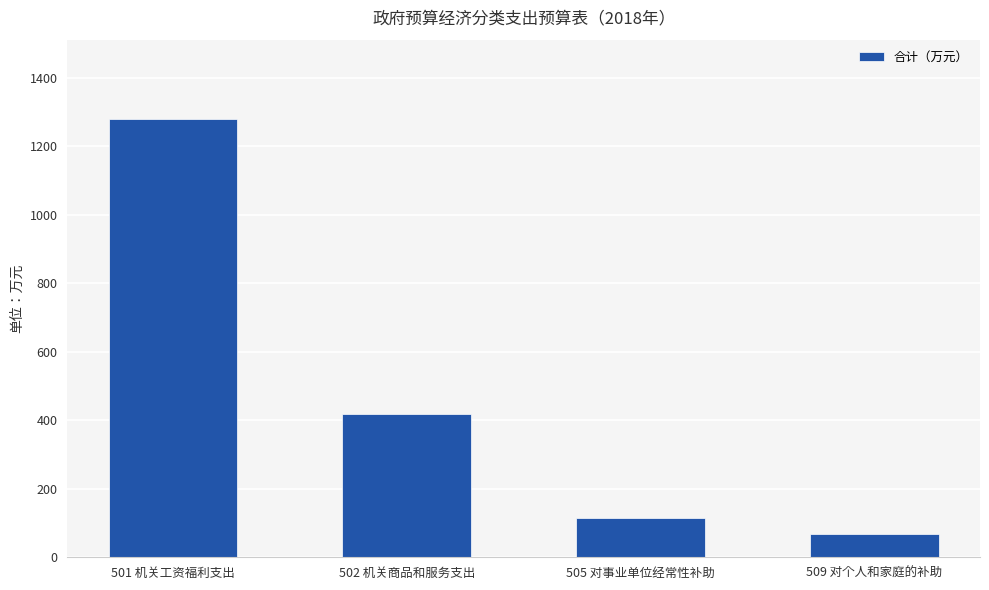

Rank the categories by value from lowest to highest.

509 对个人和家庭的补助, 505 对事业单位经常性补助, 502 机关商品和服务支出, 501 机关工资福利支出